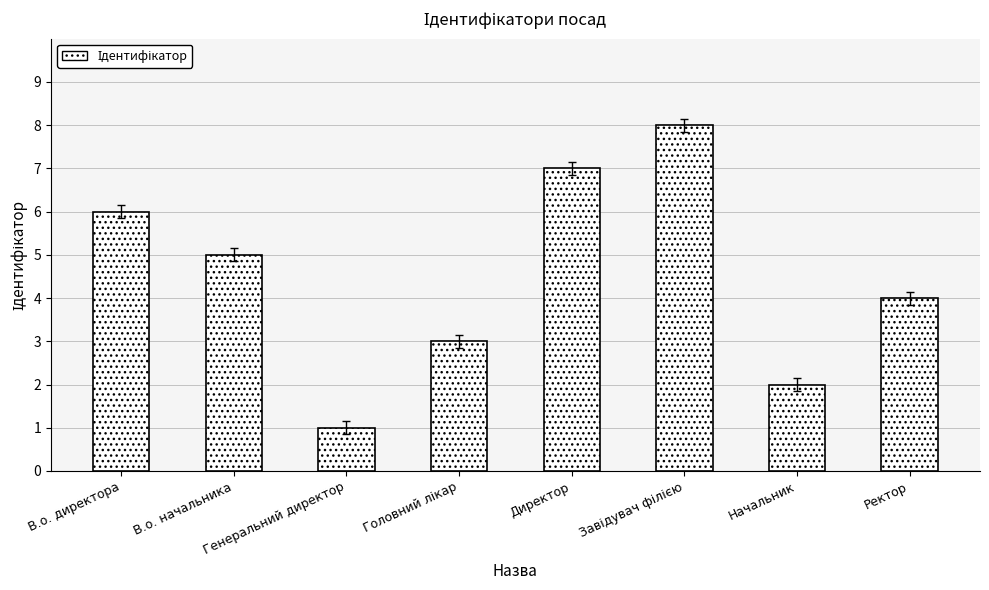

What value does the data have at В.о. начальника?

5